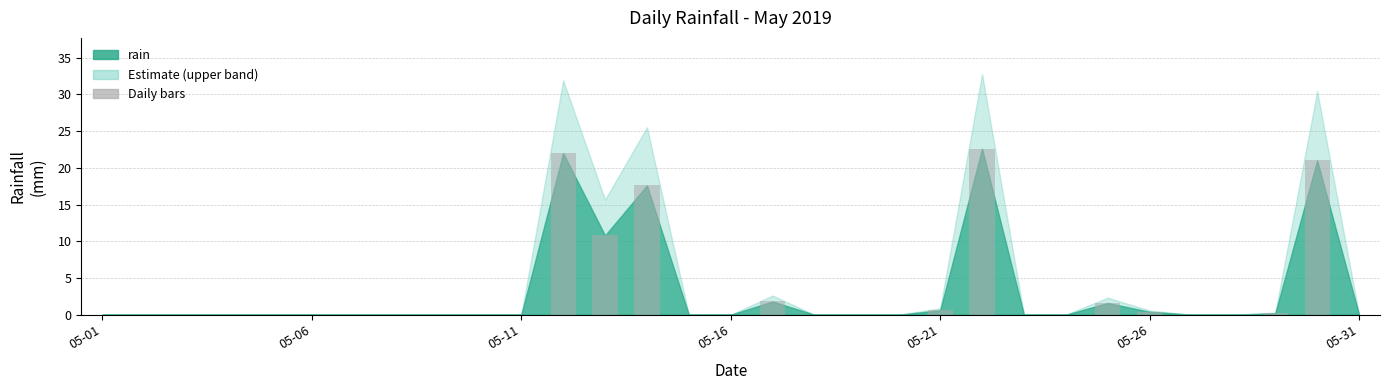

What is the sum of all values?

98.6